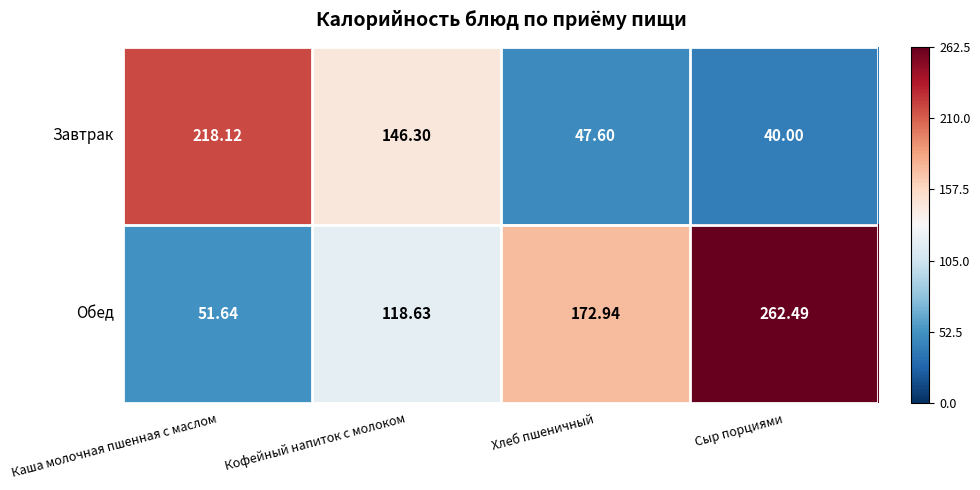

Rank the series by their average value, from highest to lowest.

Обед, Завтрак